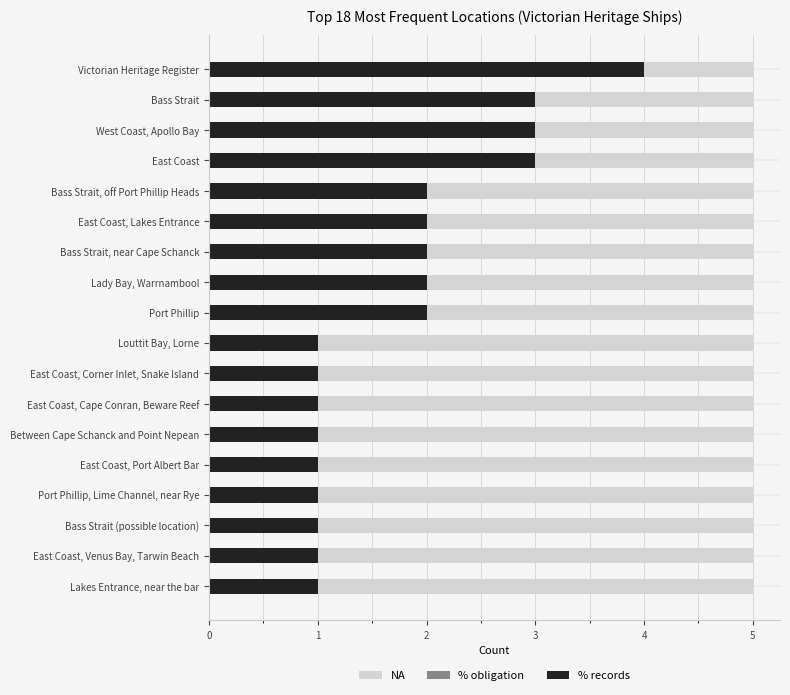

List the series in order of their peak value, highest first.

% records, % obligation, NA